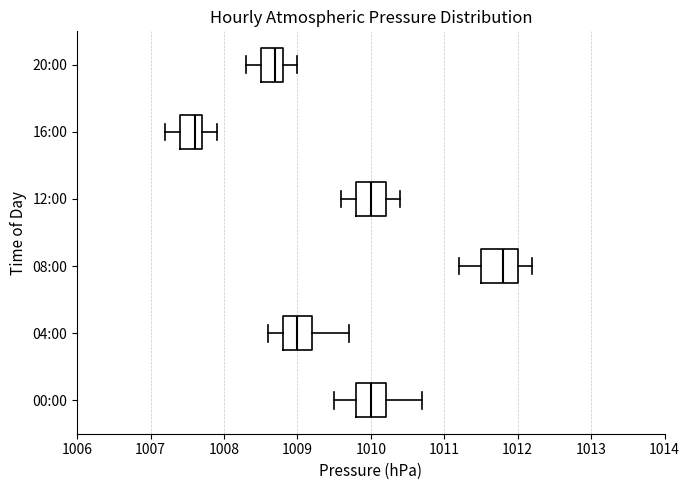

Reading bottom to top, transcribe this box plot: for each box, give where its median line is, the range the box spans, and where its two whiskers end, as read against the x-axis. The values are not printed on the chart, so give them approximately, as read against the axis.

00:00: median 1010.0, box 1009.8 to 1010.2, whiskers 1009.5 to 1010.7
04:00: median 1009.0, box 1008.8 to 1009.2, whiskers 1008.6 to 1009.7
08:00: median 1011.8, box 1011.5 to 1012.0, whiskers 1011.2 to 1012.2
12:00: median 1010.0, box 1009.8 to 1010.2, whiskers 1009.6 to 1010.4
16:00: median 1007.6, box 1007.4 to 1007.7, whiskers 1007.2 to 1007.9
20:00: median 1008.7, box 1008.5 to 1008.8, whiskers 1008.3 to 1009.0